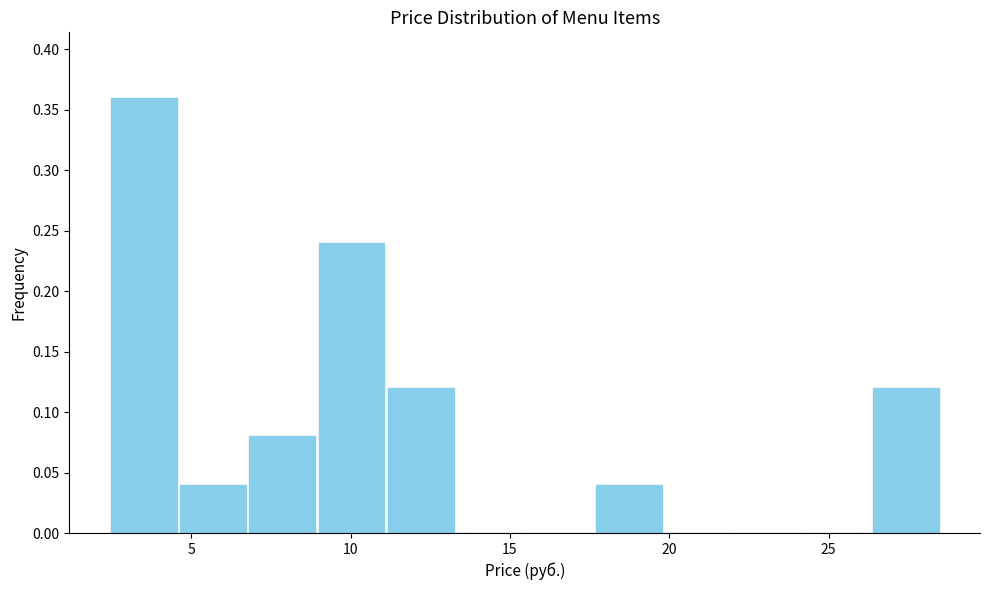

Reading left to right, transcribe this chart: for each bar, give the range it covers on the x-axis and its height. Neither the bar edges nor the heights are printed on the chart, so give them approximately, as read against the axes.

2.5 to 4.5: 0.36
4.5 to 7.0: 0.04
7.0 to 9.0: 0.08
9.0 to 11.0: 0.24
11.0 to 13.5: 0.12
13.5 to 15.5: 0
15.5 to 17.5: 0
17.5 to 20.0: 0.04
20.0 to 22.0: 0
22.0 to 24.0: 0
24.0 to 26.5: 0
26.5 to 28.5: 0.12